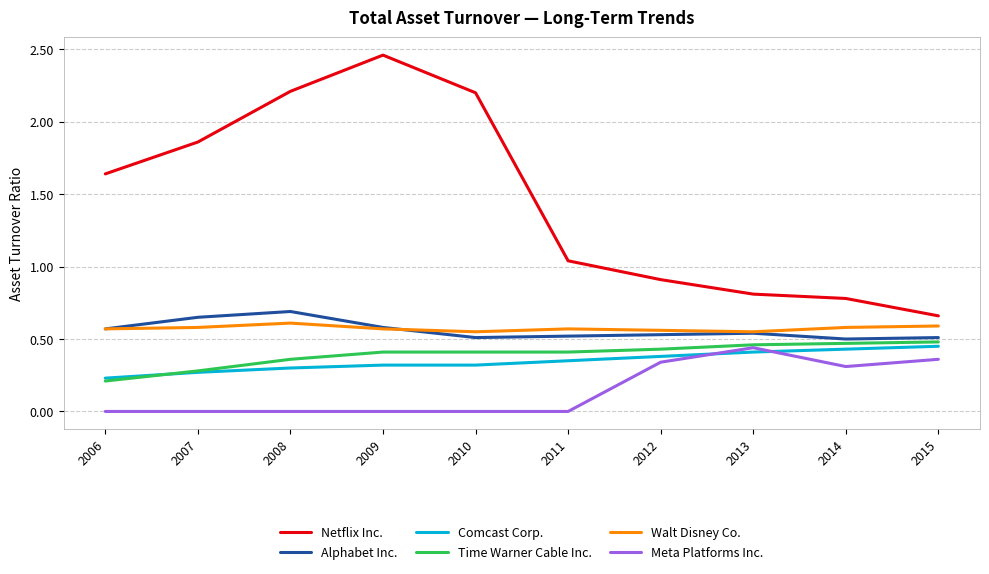

True or false: Netflix Inc. and Walt Disney Co. intersect in this chart.

False